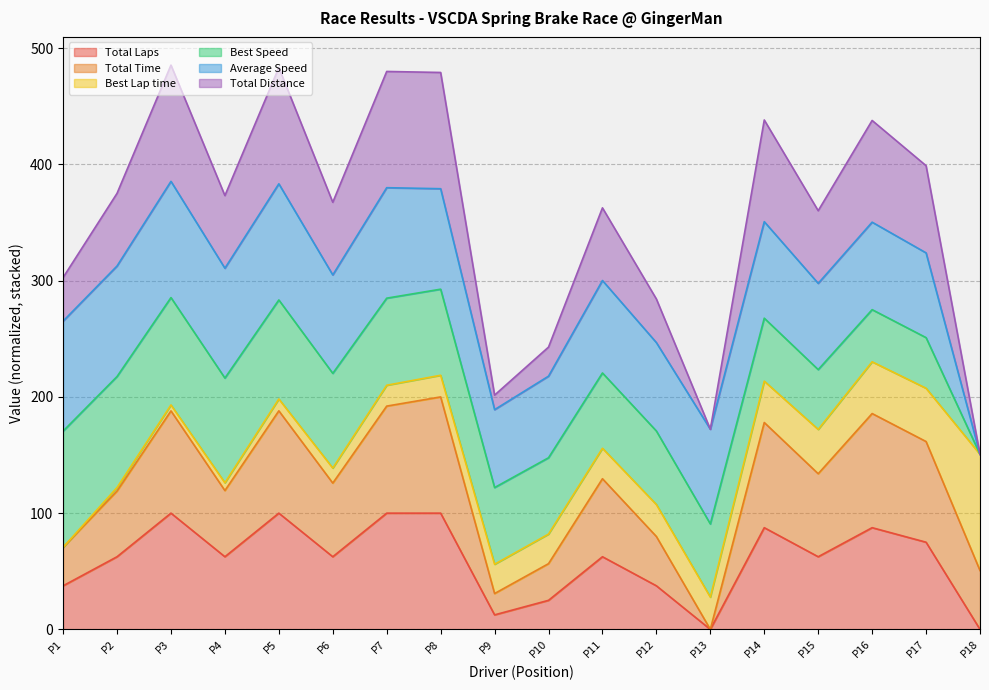

Does the chart display data point markers on the line(s)?

No